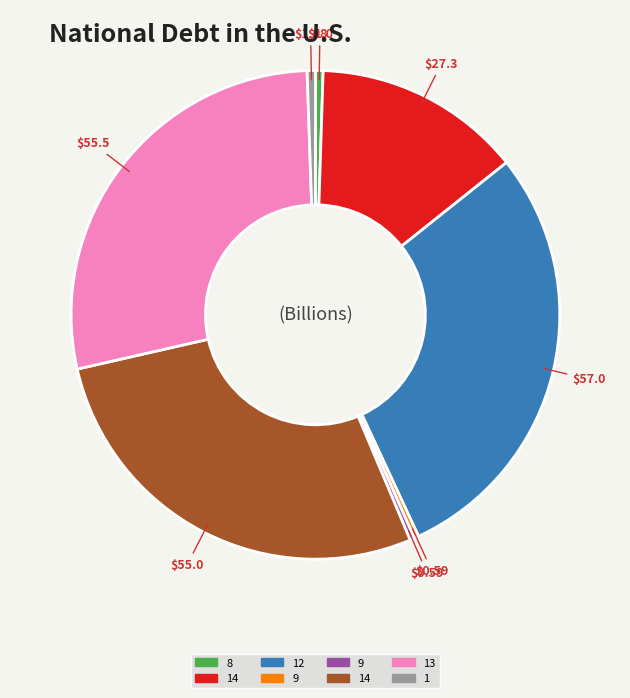

Count the number of slices in the pie.

8